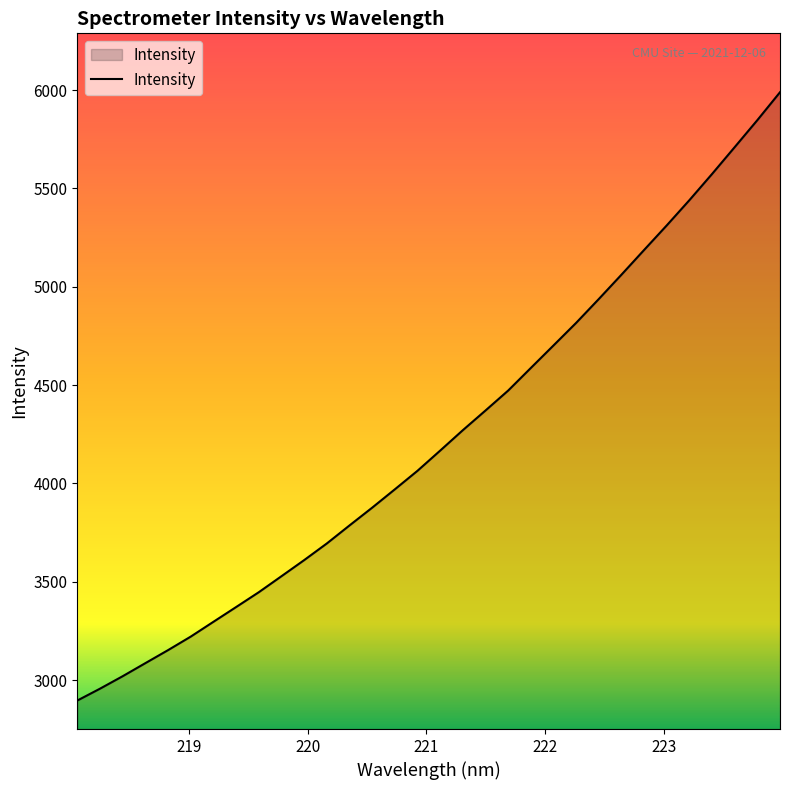

What is the maximum value shown in the chart?

5989.1